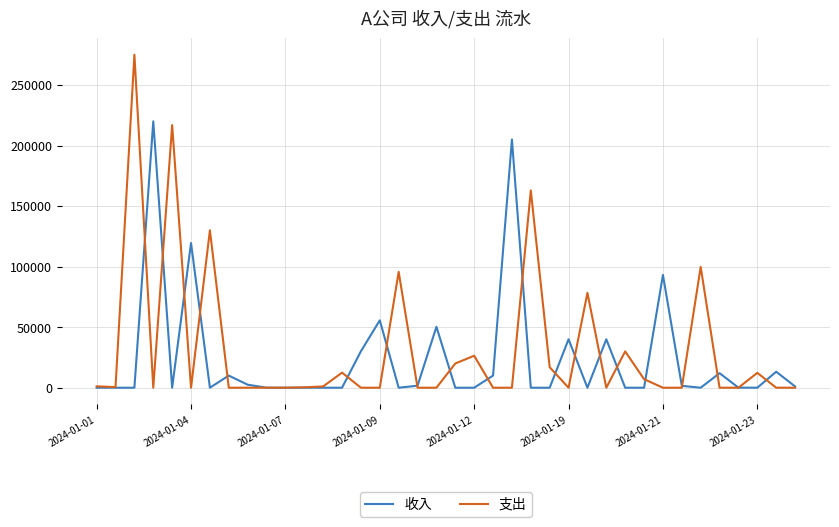

True or false: 支出 has more than 1 interior local peaks.

True